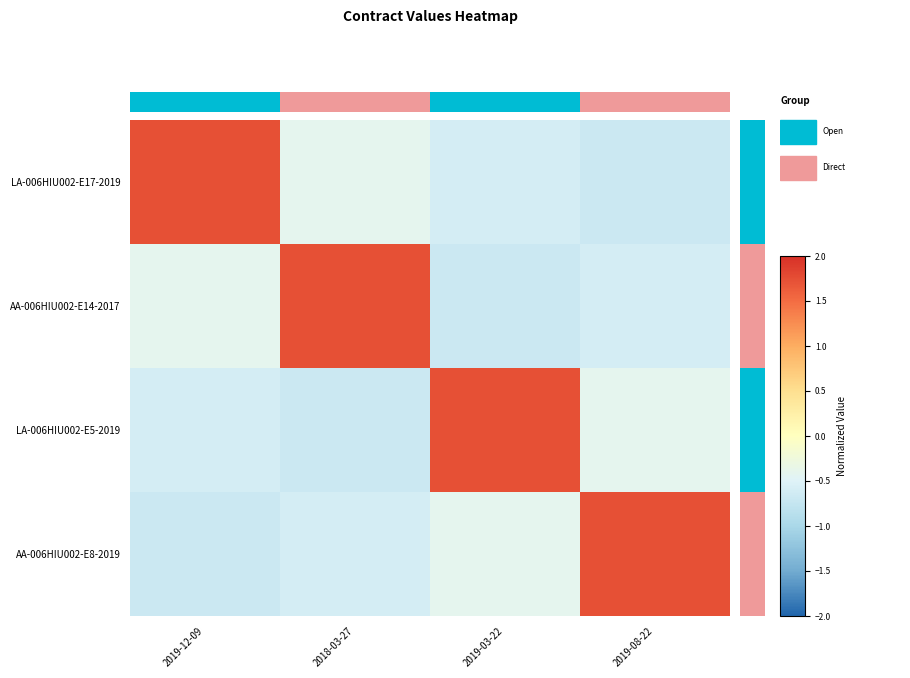

Which series changed the most between 2018-03-27 and 2019-08-22?

AA-006HIU002-E14-2017